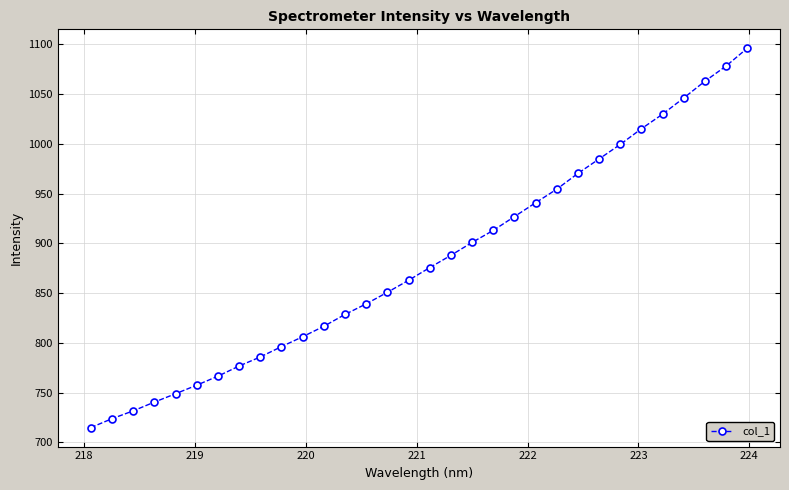

What is the difference between the maximum and second lowest values?

372.1